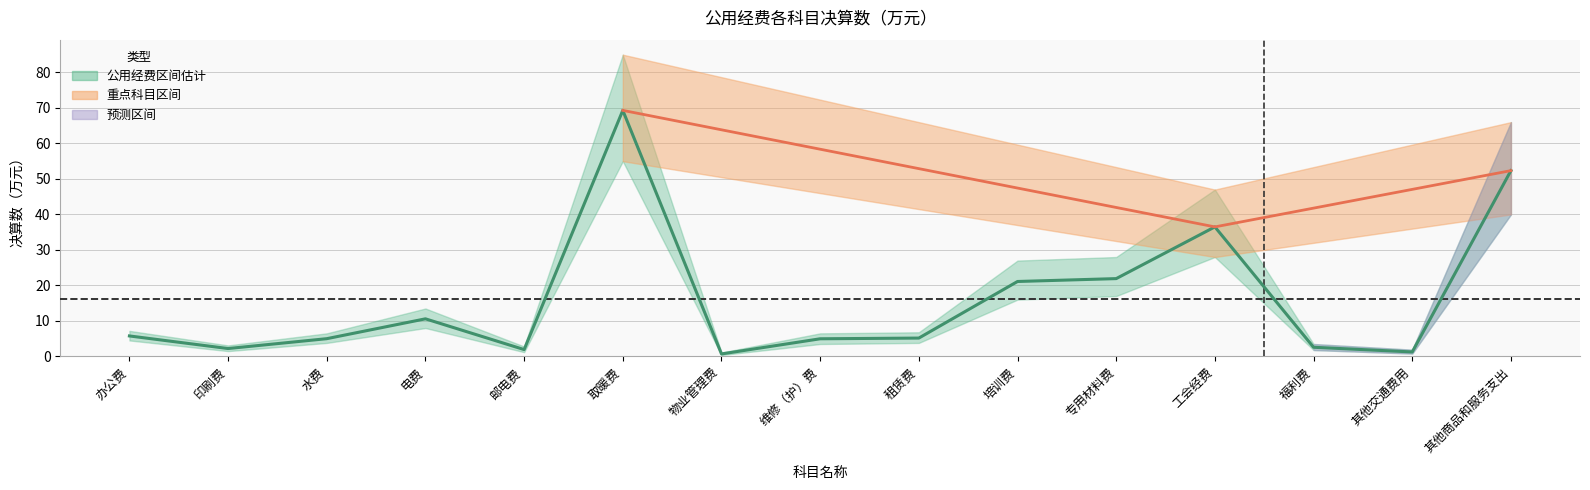

Which label corresponds to the largest value in the chart?

取暖费